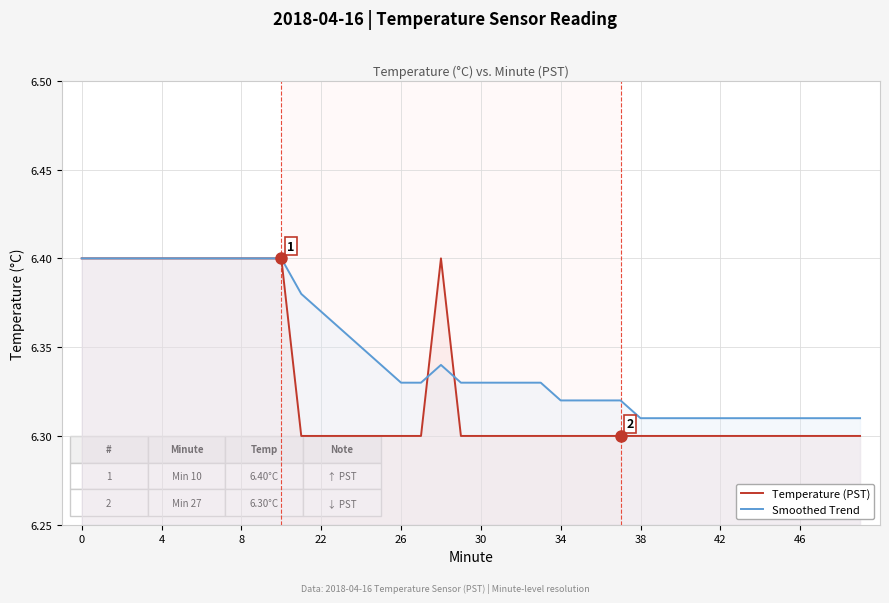

Reading right to left, transcribe all the data shown in this chart.

Temperature (PST): 6.3	6.3	6.3	6.3	6.3	6.3	6.3	6.3	6.3	6.3	6.3	6.3	6.3	6.3	6.3	6.3	6.3	6.3	6.3	6.3	6.3	6.4	6.3	6.3	6.3	6.3	6.3	6.3	6.3	6.4	6.4	6.4	6.4	6.4	6.4	6.4	6.4	6.4	6.4	6.4
Smoothed Trend: 6.3	6.3	6.3	6.3	6.3	6.3	6.3	6.3	6.3	6.3	6.3	6.3	6.3	6.3	6.3	6.3	6.3	6.3	6.3	6.3	6.3	6.3	6.3	6.3	6.3	6.3	6.4	6.4	6.4	6.4	6.4	6.4	6.4	6.4	6.4	6.4	6.4	6.4	6.4	6.4